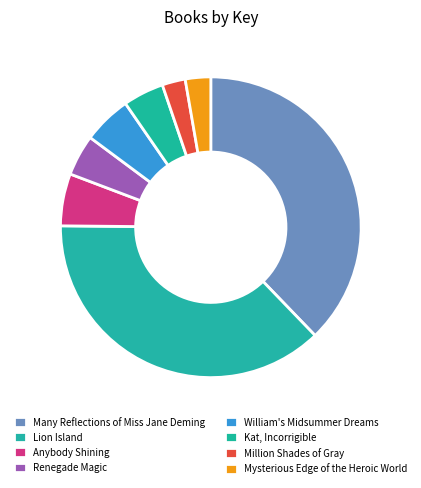

To the nearest percent, what is the difference between the Anybody Shining and Kat, Incorrigible slice percentages?

1%